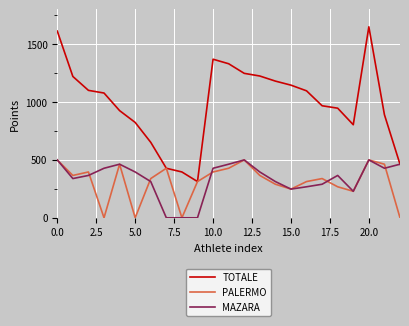

What is the greatest value displayed?

1650